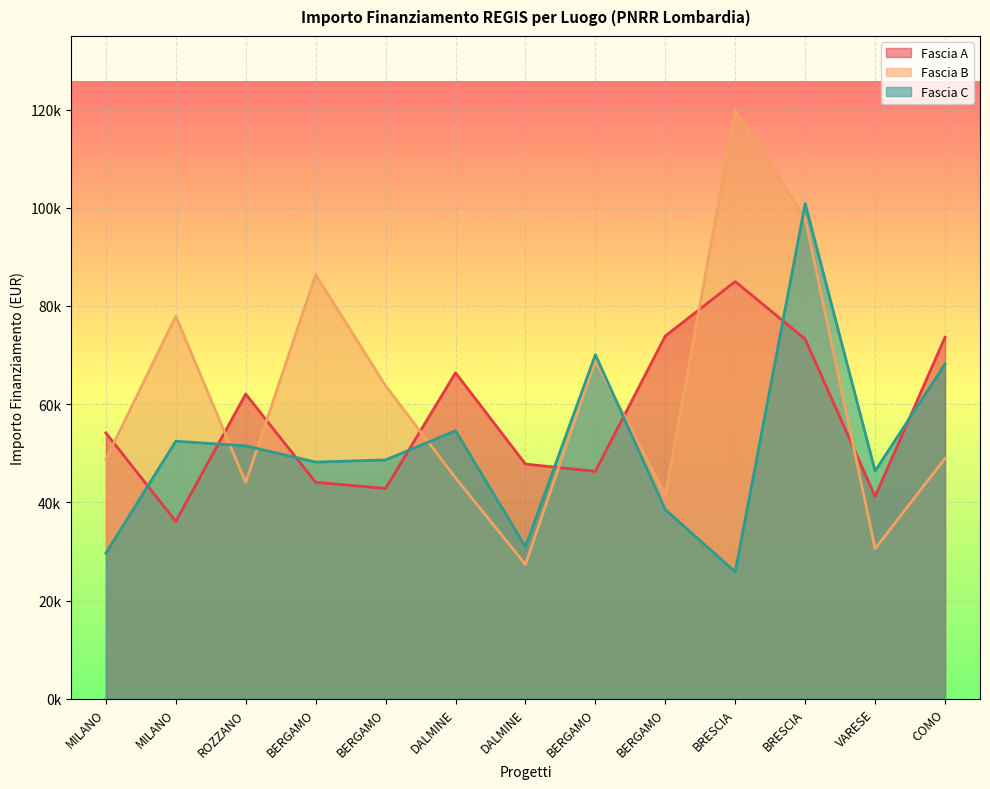

How many values in the Fascia B series exceed 48957?

7